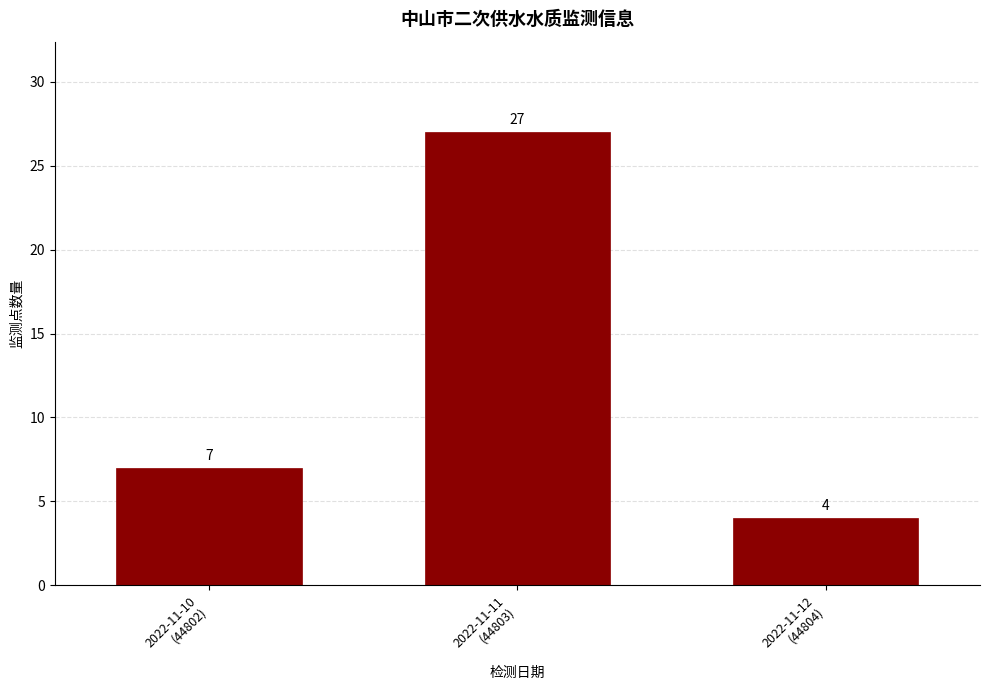

Reading left to right, list all the values displayed in this chart.

7	27	4